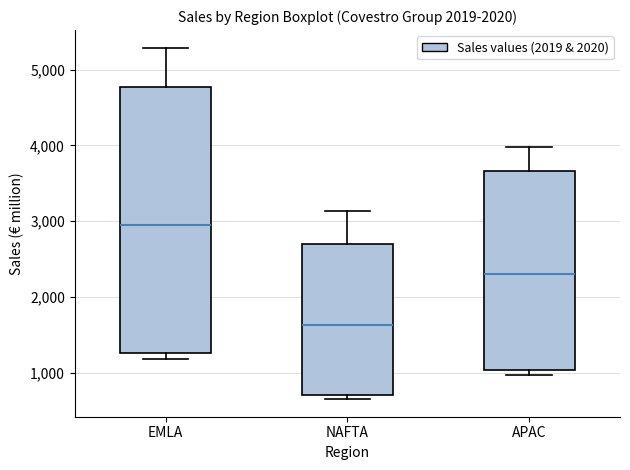

Comparing the boxes themselves (not the whiskers), which one is the tallest?

EMLA